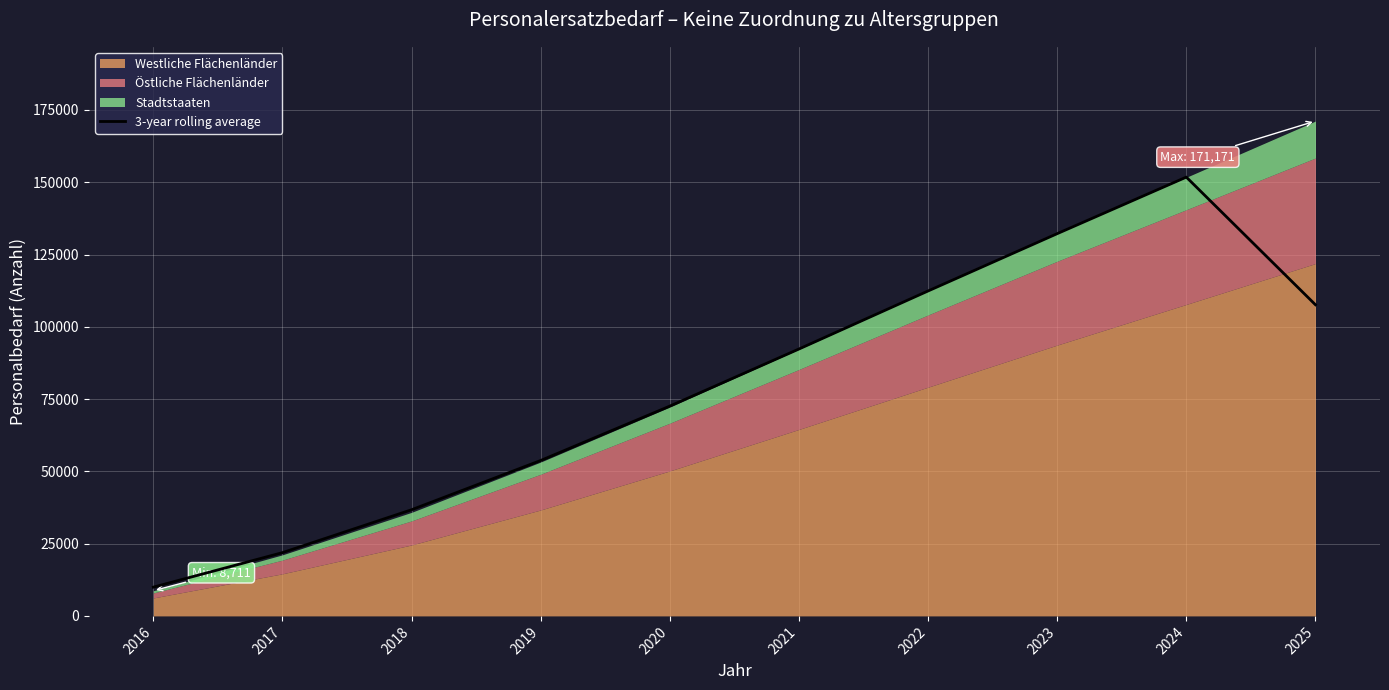

What is the difference between the maximum and minimum values?

141840.0